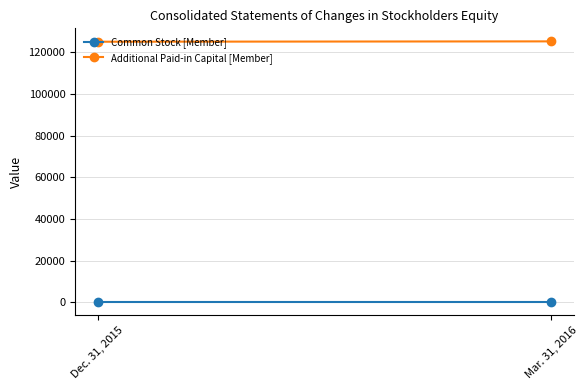

Reading left to right, transcribe all the data shown in this chart.

Common Stock [Member]: 122	122
Additional Paid-in Capital [Member]: 124997	125160